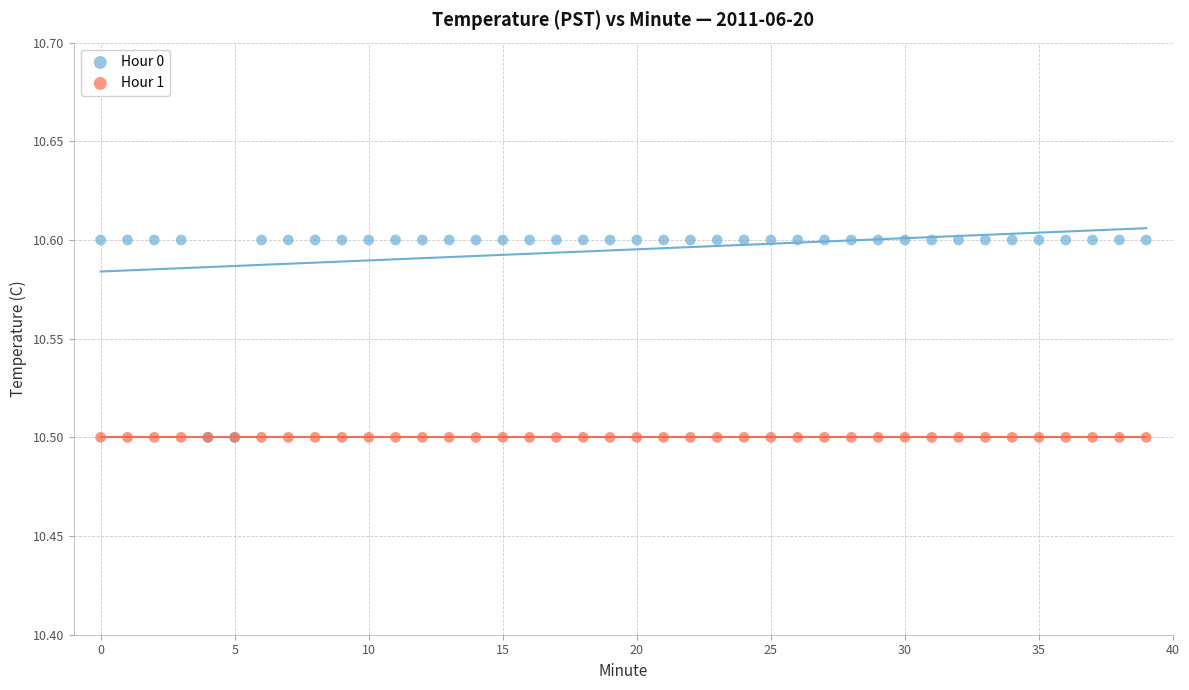

What are all the series names shown in the legend?

Hour 0, Hour 1